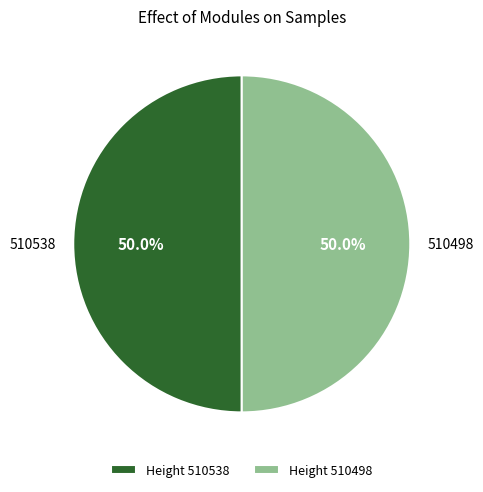

How many segments does this pie chart have?

2